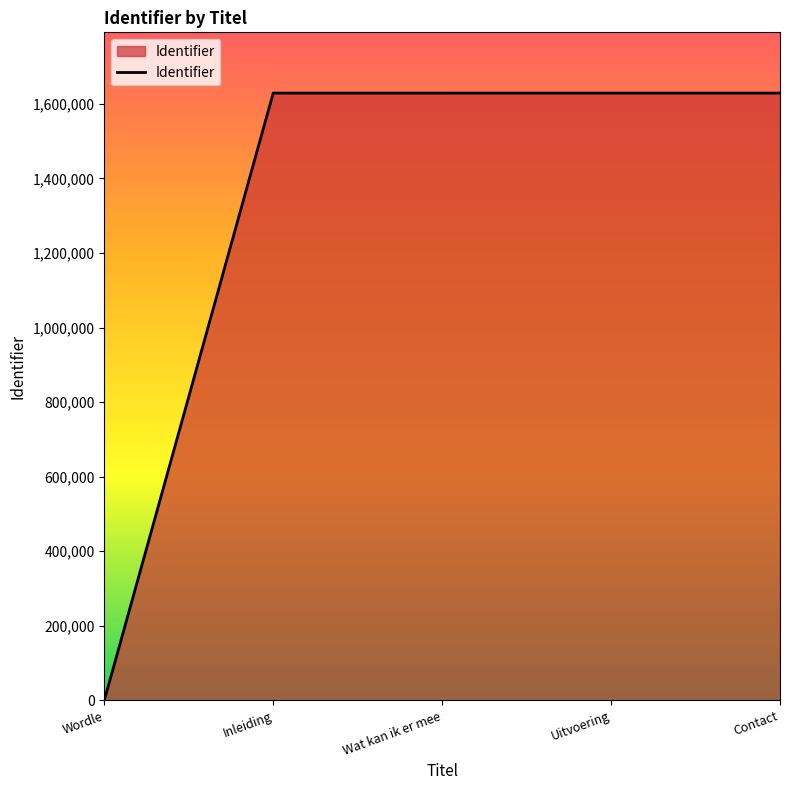

True or false: the data has more than 2 interior local peaks.

False